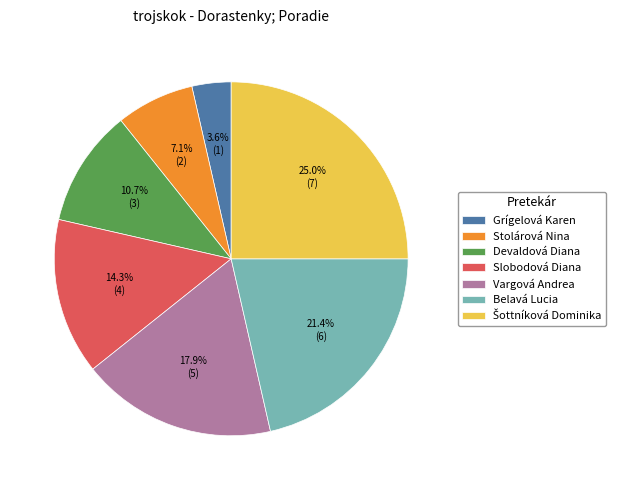

How many slices are in this pie chart?

7